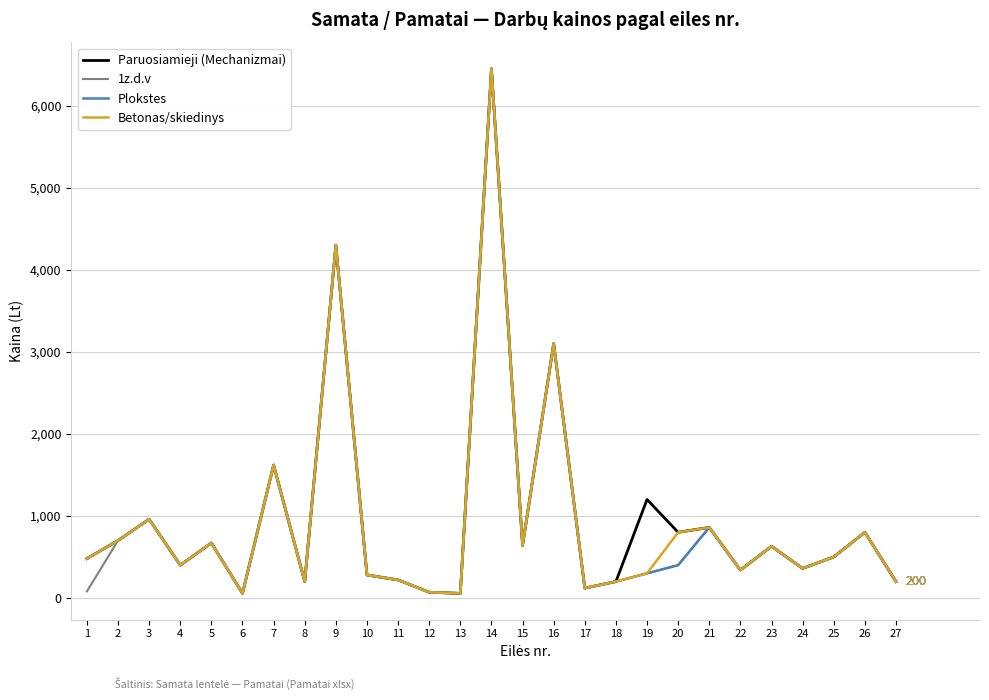

What is the maximum value shown in the chart?

6450